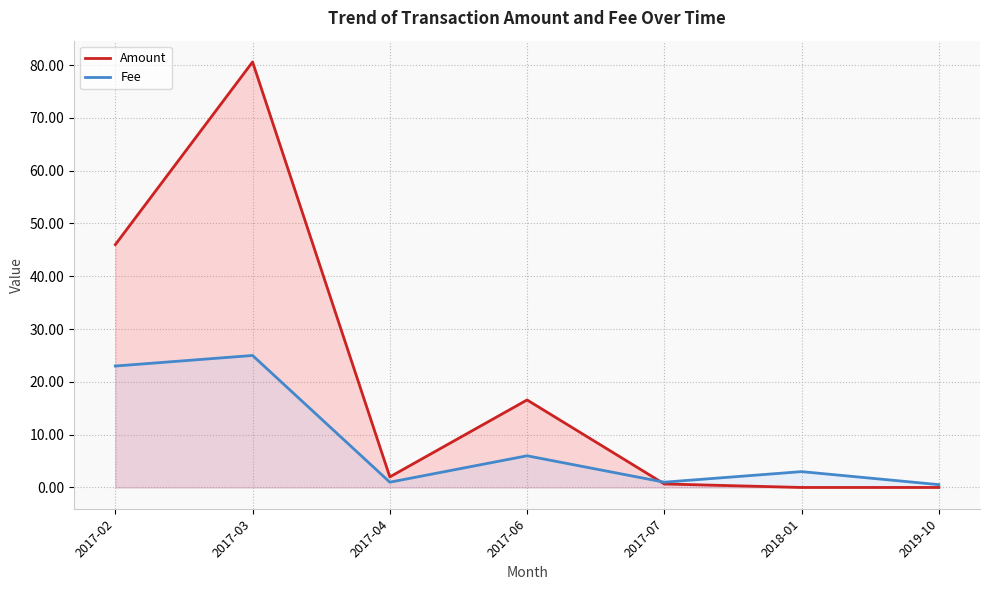

Read the Fee value at 2017-02.

23.0